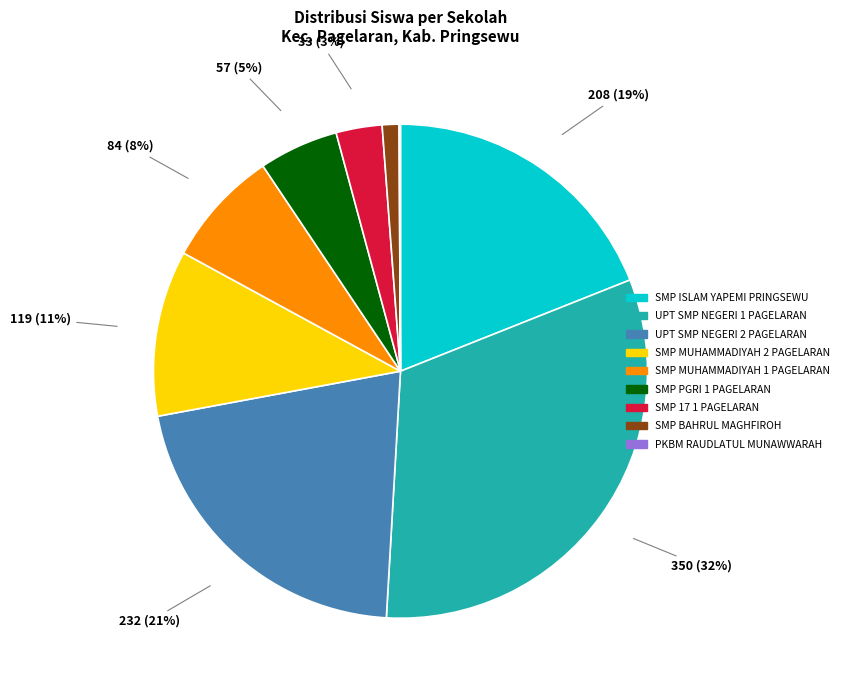

To the nearest percent, what is the average slice percentage?

11%